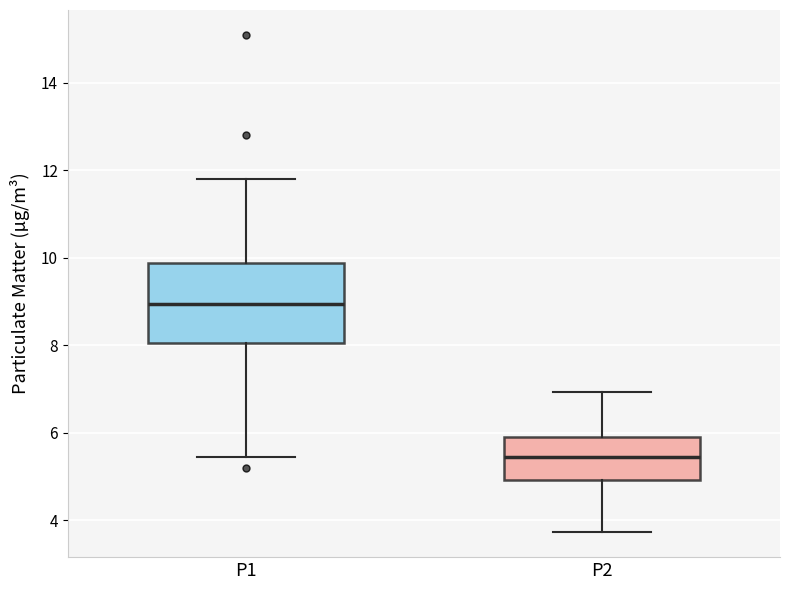

Which box is the tallest, from its lower edge to its upper edge?

P1